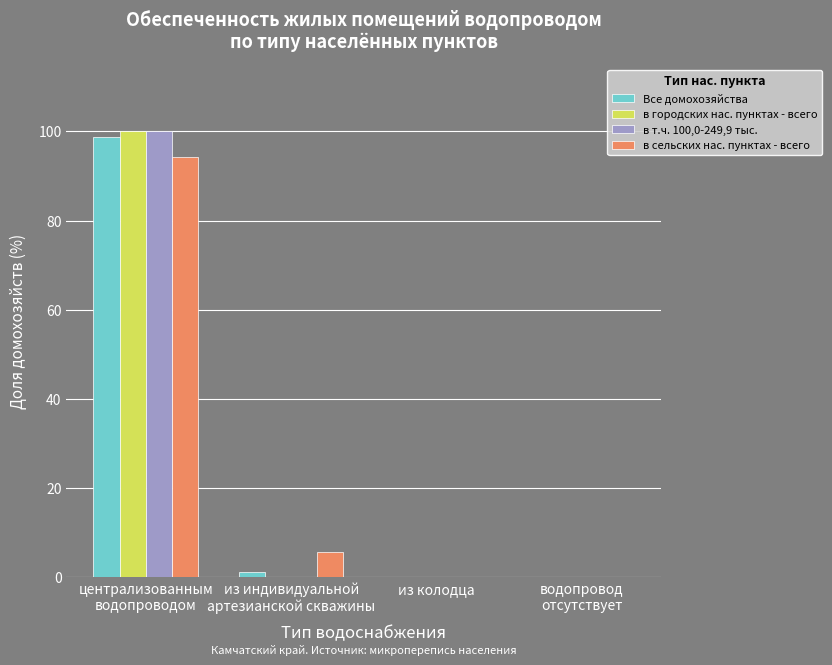

What is the spread (max minus min) of values at централизованным
водопроводом?

5.7